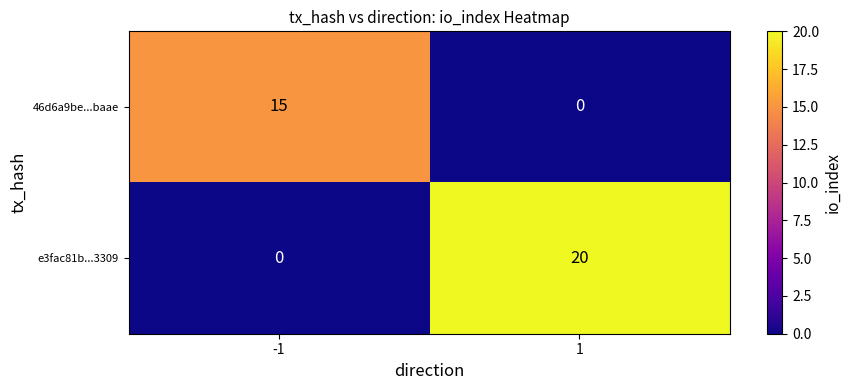

Between -1 and 1, which series saw the biggest shift?

e3fac81b...3309